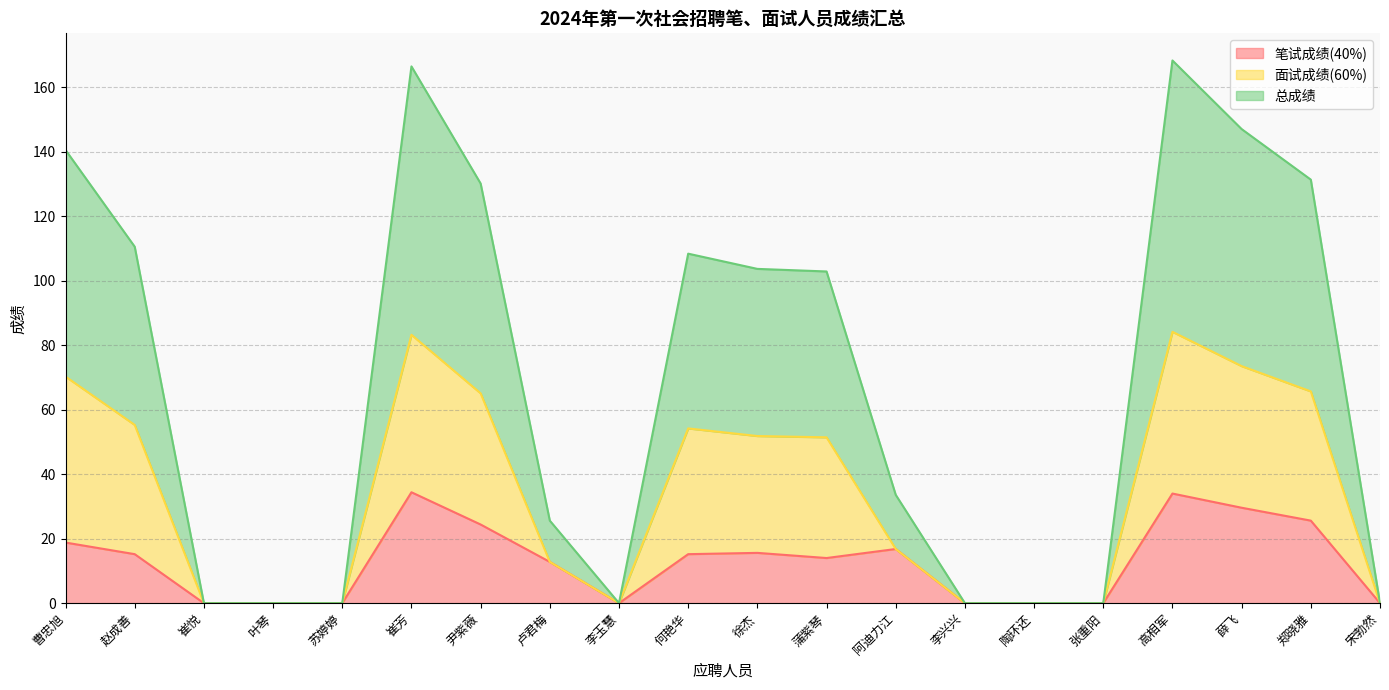

What is the average value of the 笔试成绩(40%) series?

12.8